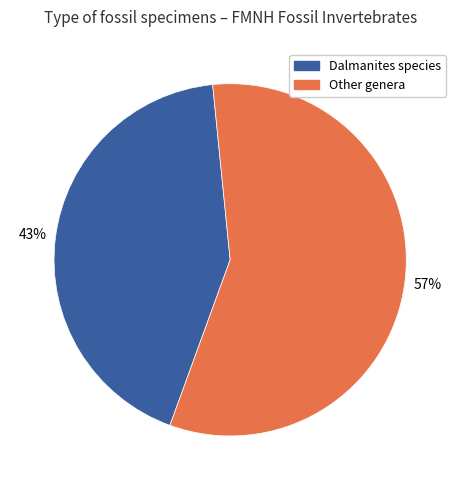

To the nearest percent, what is the difference between the largest and smallest slice percentages?

14%